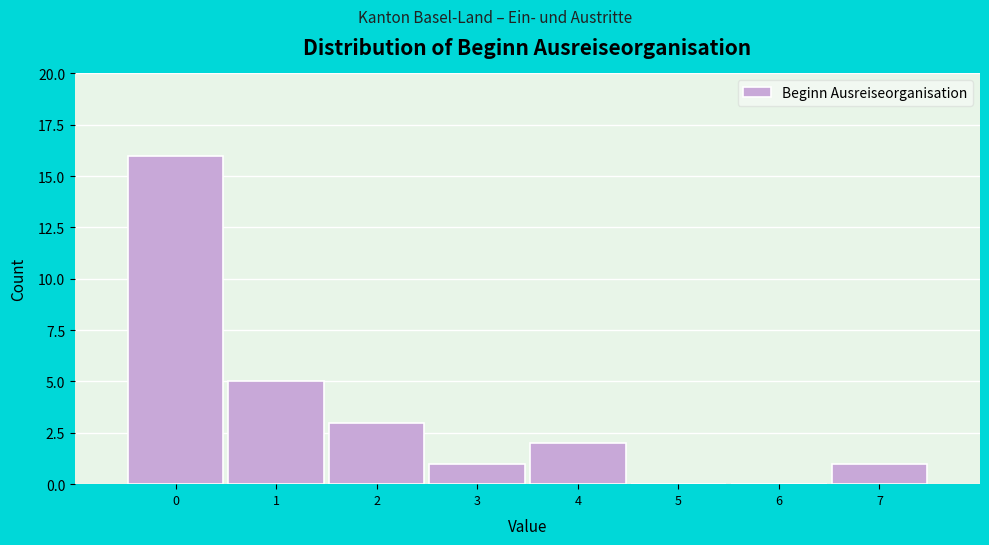

Reading right to left, list all the values displayed in this chart.

7=1	6=0	5=0	4=2	3=1	2=3	1=5	0=16